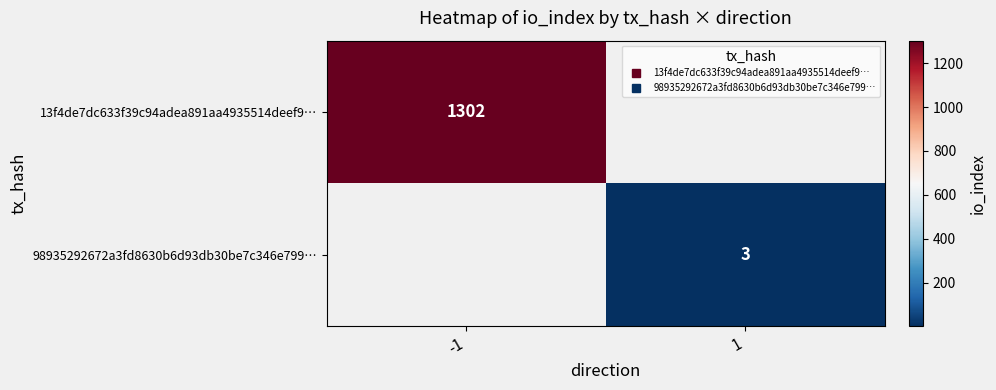

Rank the series by their maximum value, from highest to lowest.

13f4de7dc633f39c94adea891aa4935514deef9…, 98935292672a3fd8630b6d93db30be7c346e799…